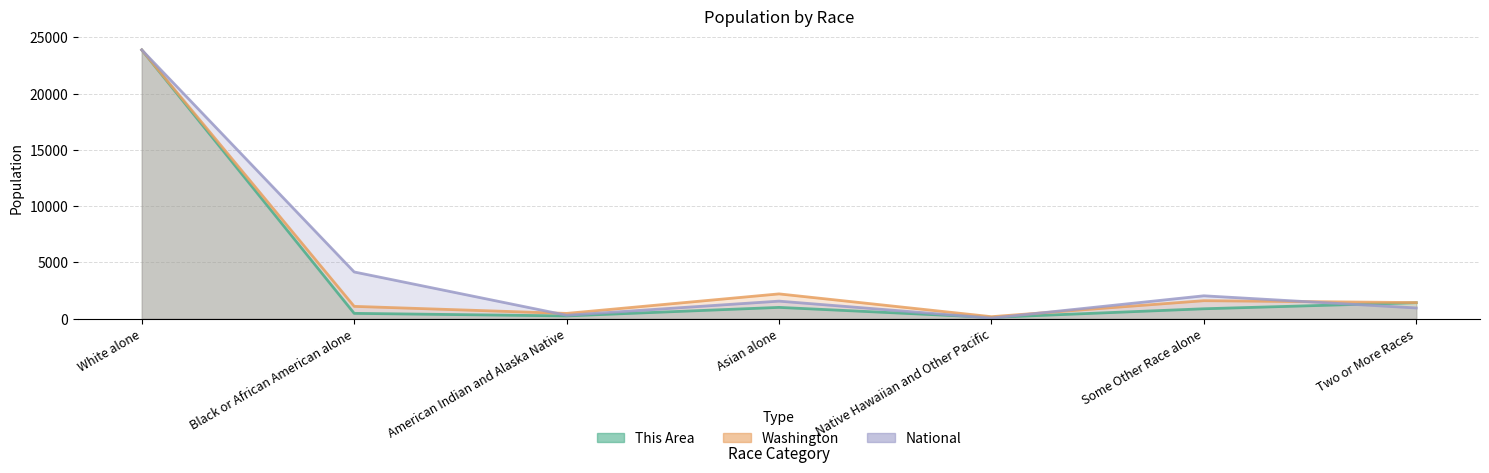

Which series has the largest total across all categories?

National